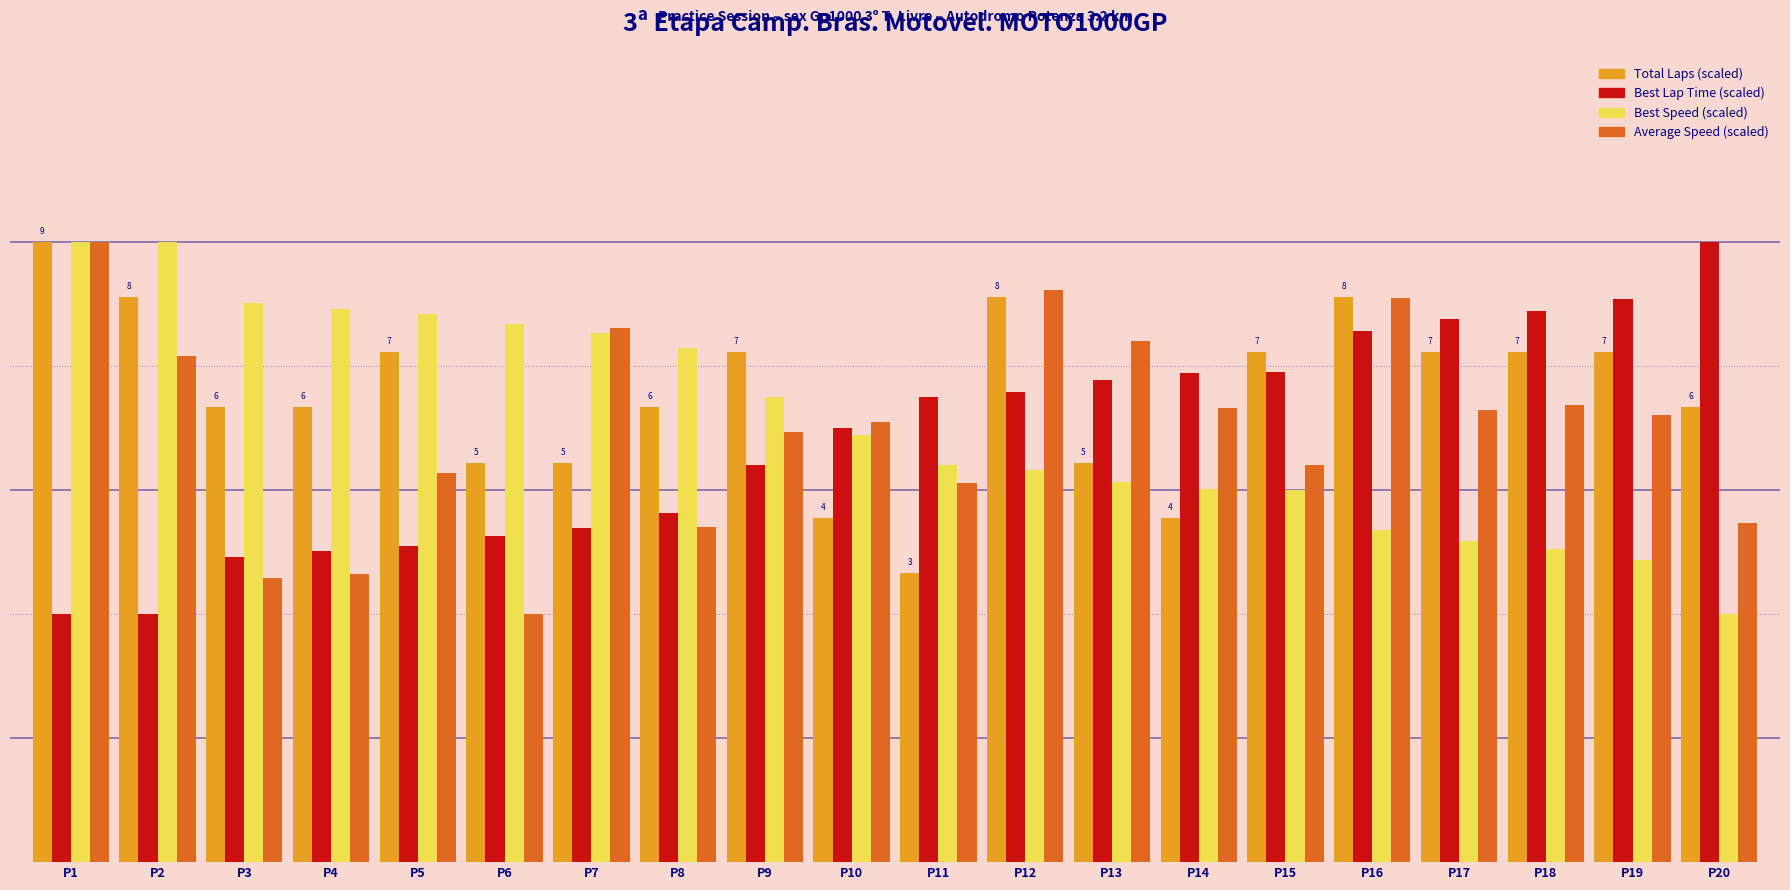

Rank the series by their maximum value, from highest to lowest.

Total Laps (scaled), Average Speed (scaled), Best Speed (scaled), Best Lap Time (scaled)